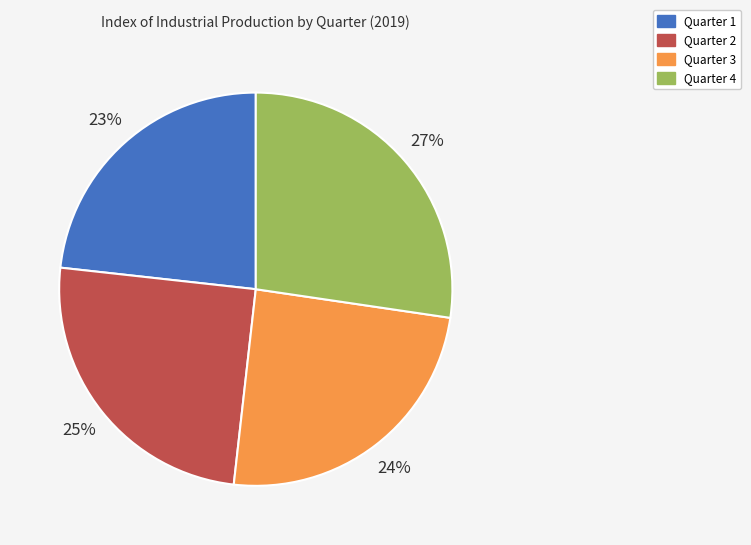

To the nearest percent, what is the combined percentage of Quarter 3 and Quarter 4?

52%